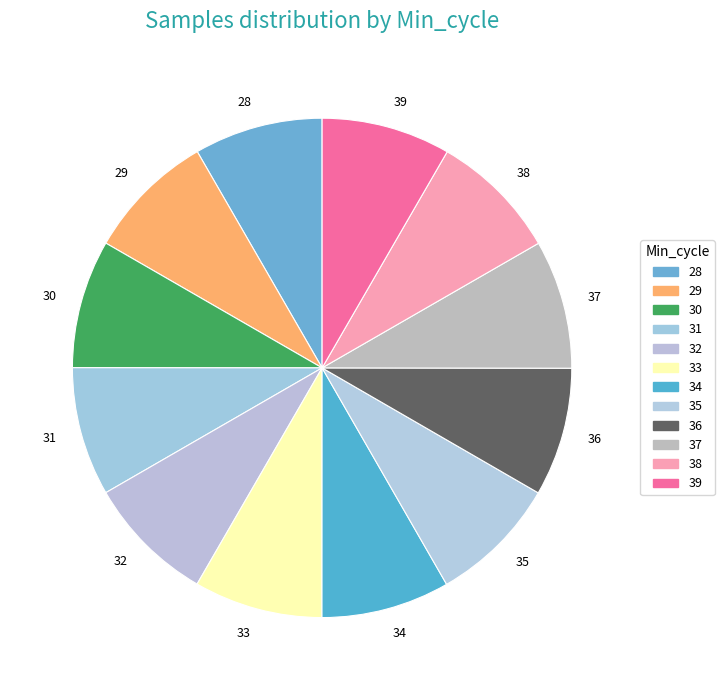

What is the ratio of the value at 31 to the value at 36?

1.0